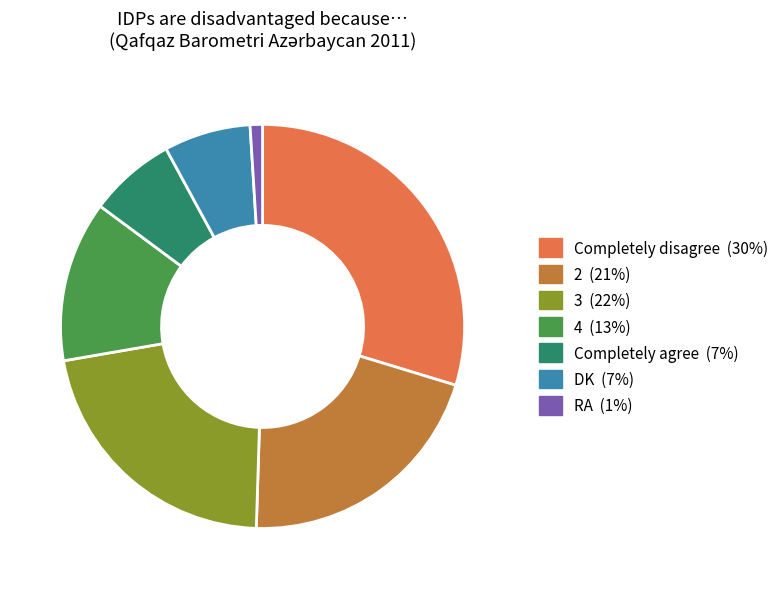

The Completely agree slice represents 13% of the pie. True or false?

False